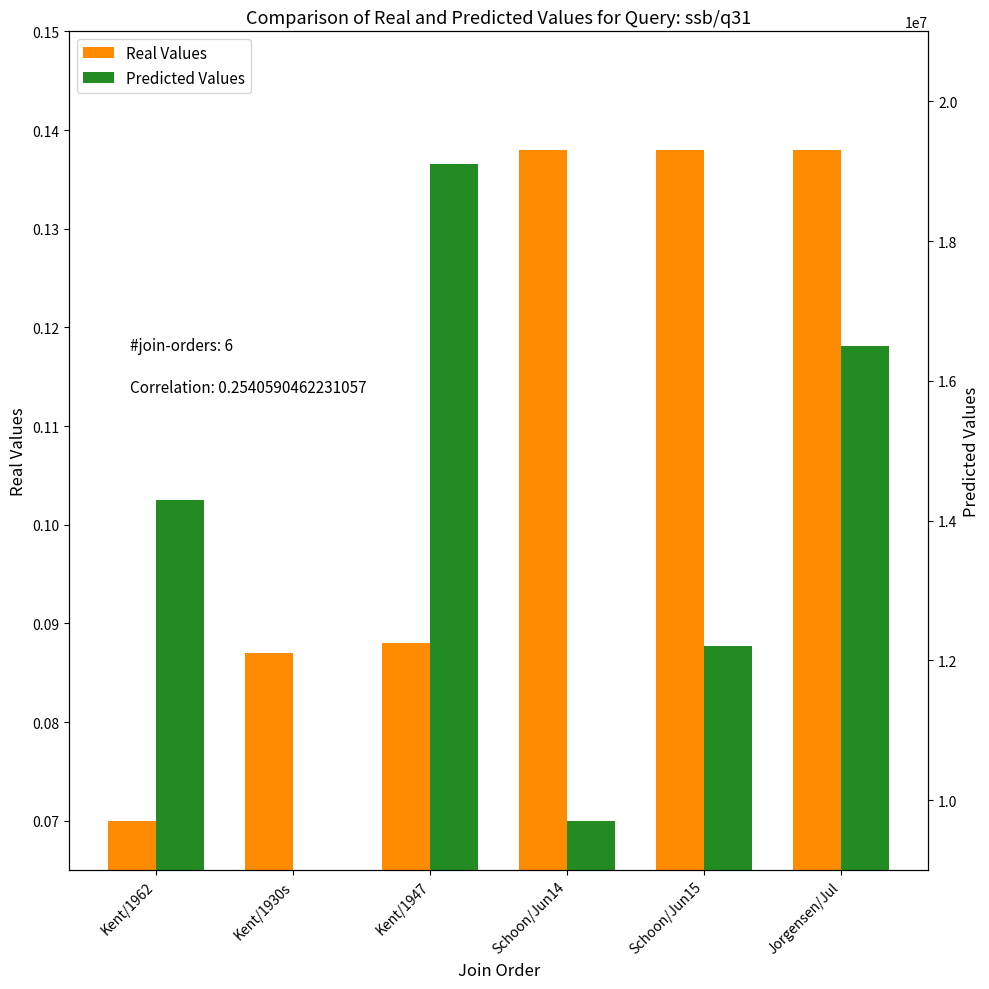

The Predicted Values series shows 12200000.0 at Schoon/Jun15. True or false?

True